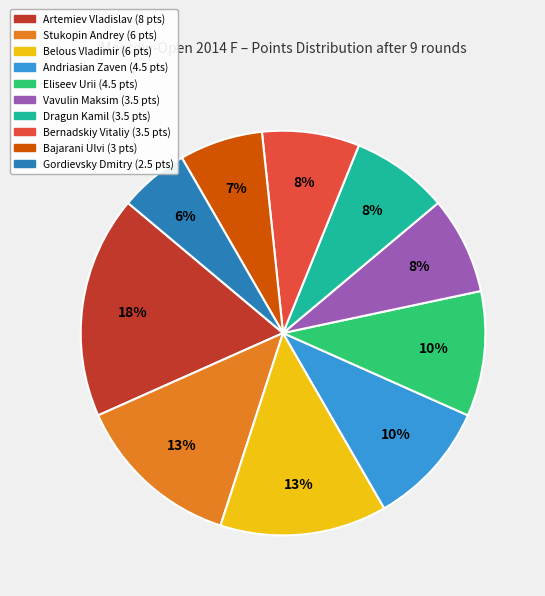

The Gordievsky Dmitry slice represents 1% of the pie. True or false?

False